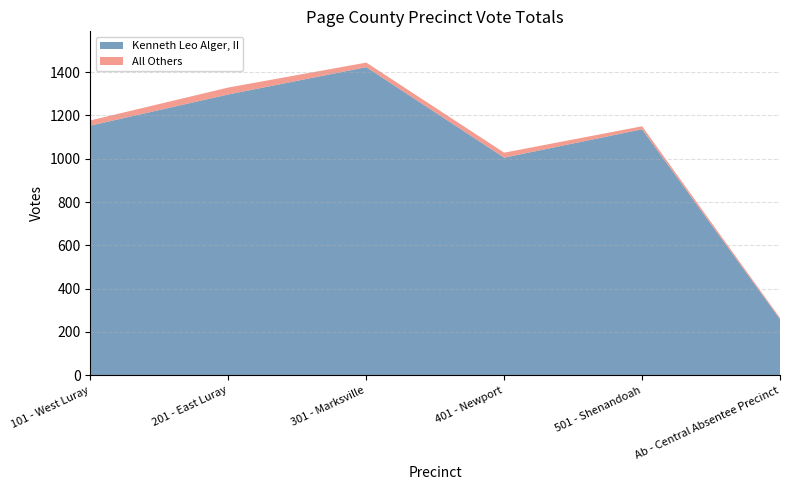

Reading right to left, transcribe all the data shown in this chart.

Kenneth Leo Alger, II: Ab - Central Absentee Precinct=259	501 - Shenandoah=1136	401 - Newport=1005	301 - Marksville=1423	201 - East Luray=1297	101 - West Luray=1153
All Others: Ab - Central Absentee Precinct=6	501 - Shenandoah=14	401 - Newport=23	301 - Marksville=21	201 - East Luray=32	101 - West Luray=24
Total Votes Cast: Ab - Central Absentee Precinct=265	501 - Shenandoah=1150	401 - Newport=1028	301 - Marksville=1444	201 - East Luray=1329	101 - West Luray=1177